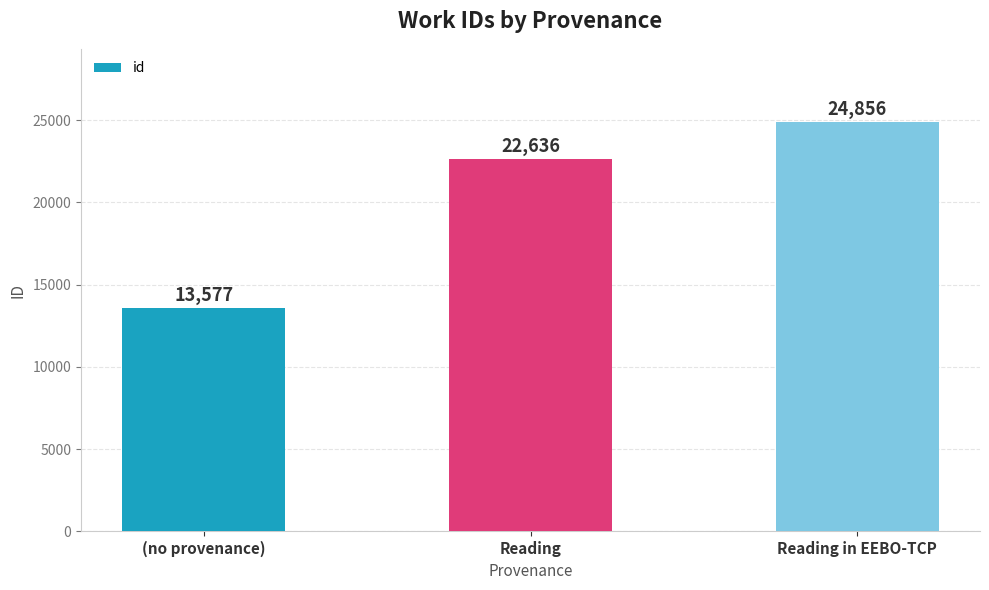

Read the value at Reading, to the nearest 100.

22600